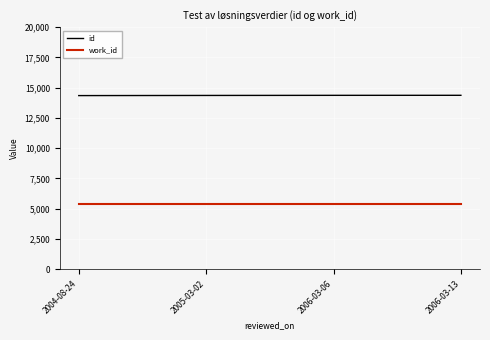

True or false: id and work_id cross at least once.

False